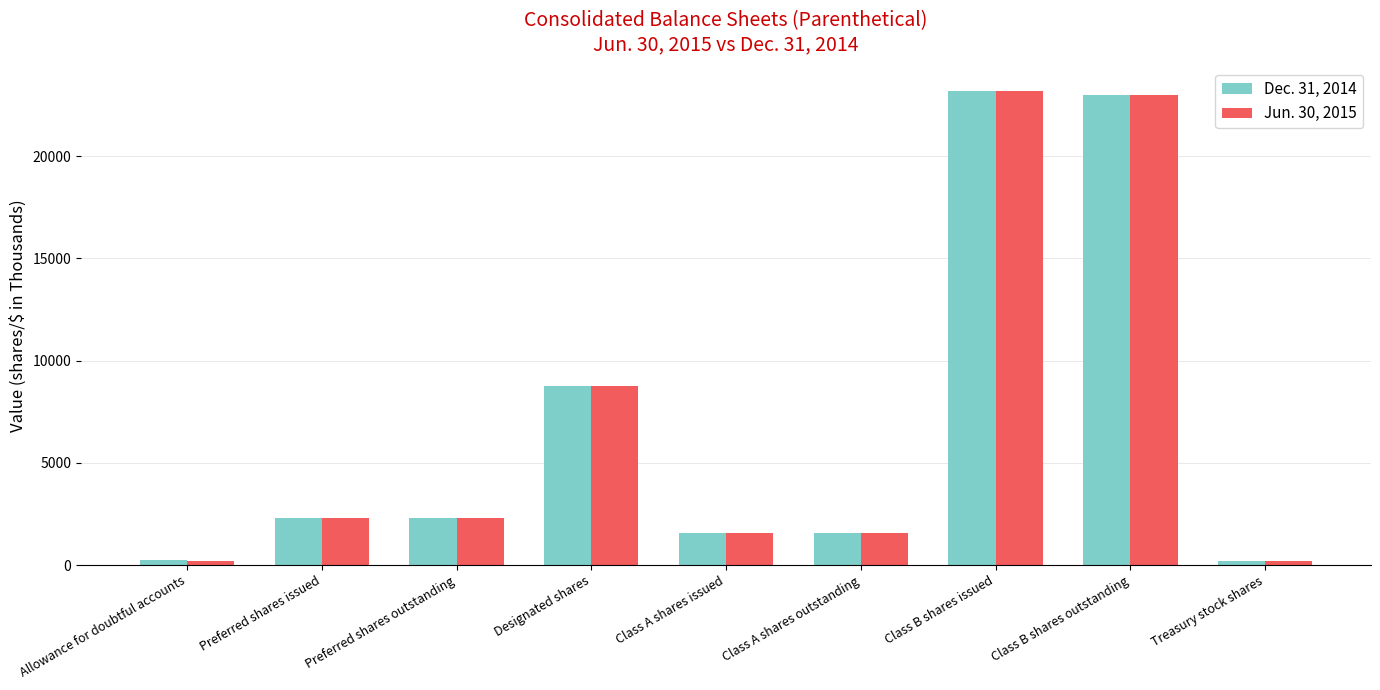

At which category is the sum across all series the highest?

Class B shares issued